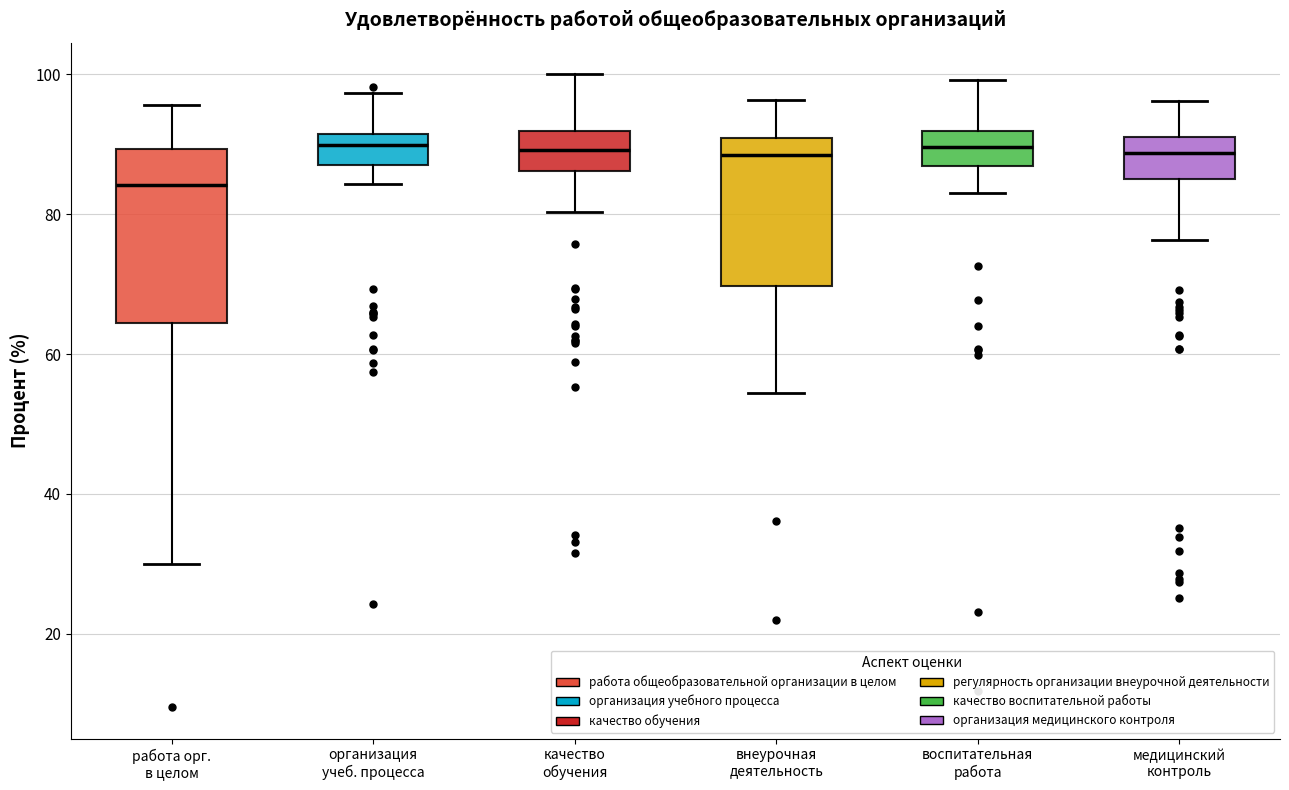

Reading left to right, read every box against the y-axis: the position of its median line, the range the box covers, and the ends of its whiskers. The values are not printed on the chart, so give them approximately, as read against the axis.

работа орг. в целом: median 84, box 64 to 90, whiskers 30 to 96
организация учеб. процесса: median 90, box 88 to 92, whiskers 84 to 98
качество обучения: median 90, box 86 to 92, whiskers 80 to 100
внеурочная деятельность: median 88, box 70 to 90, whiskers 54 to 96
воспитательная работа: median 90, box 86 to 92, whiskers 84 to 100
медицинский контроль: median 88, box 86 to 92, whiskers 76 to 96